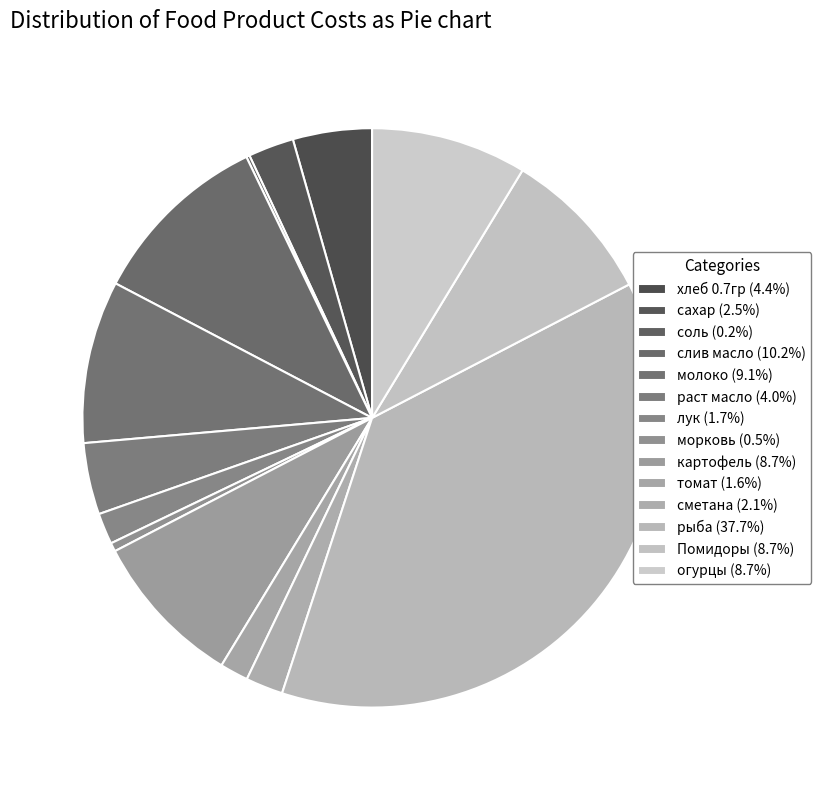

Which has a higher value, томат or слив масло?

слив масло